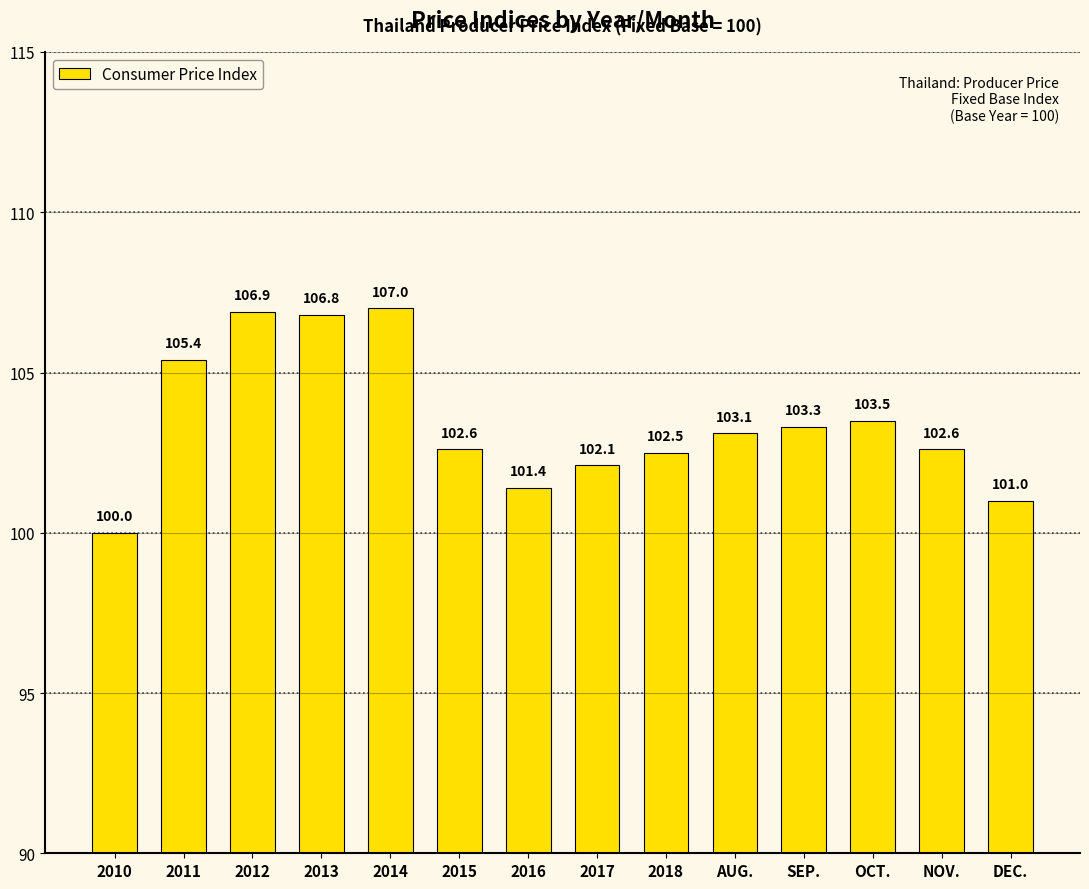

What is the greatest value displayed?

107.0